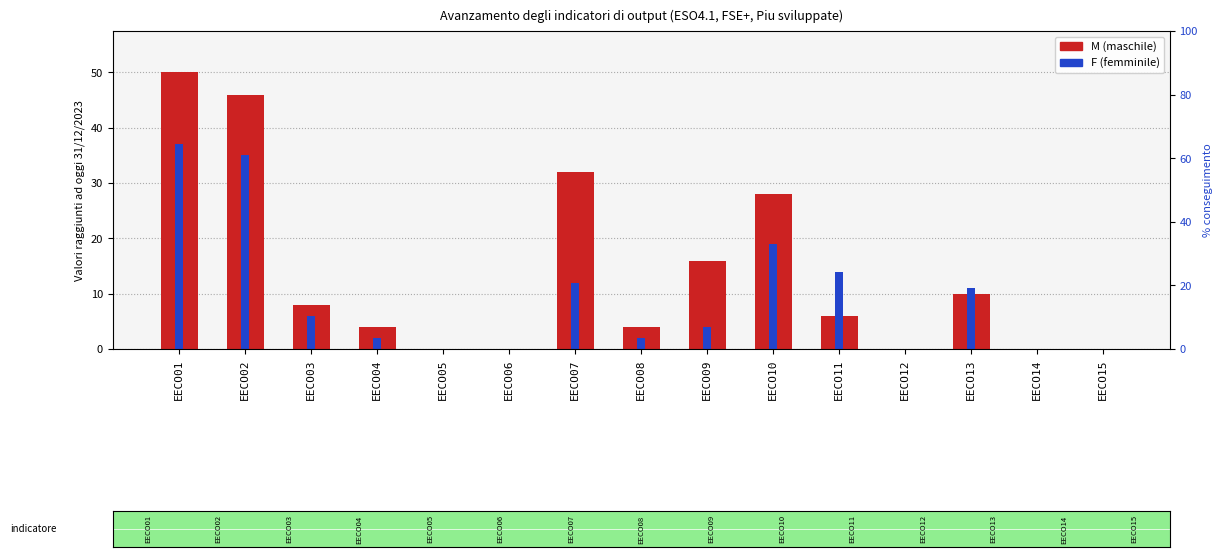

At which category is the sum across all series the highest?

EECO01